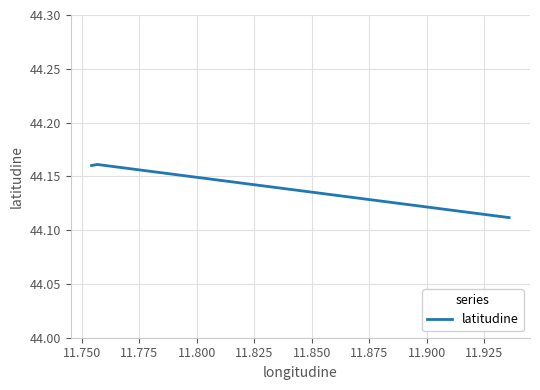

What is the sum of all values?

132.4